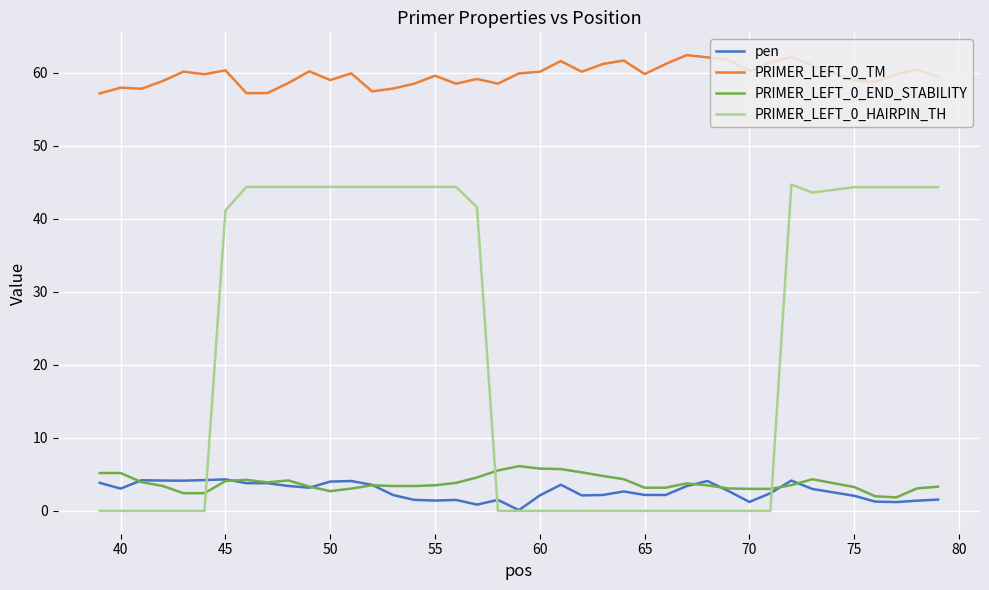

Which series has the largest total across all categories?

PRIMER_LEFT_0_TM